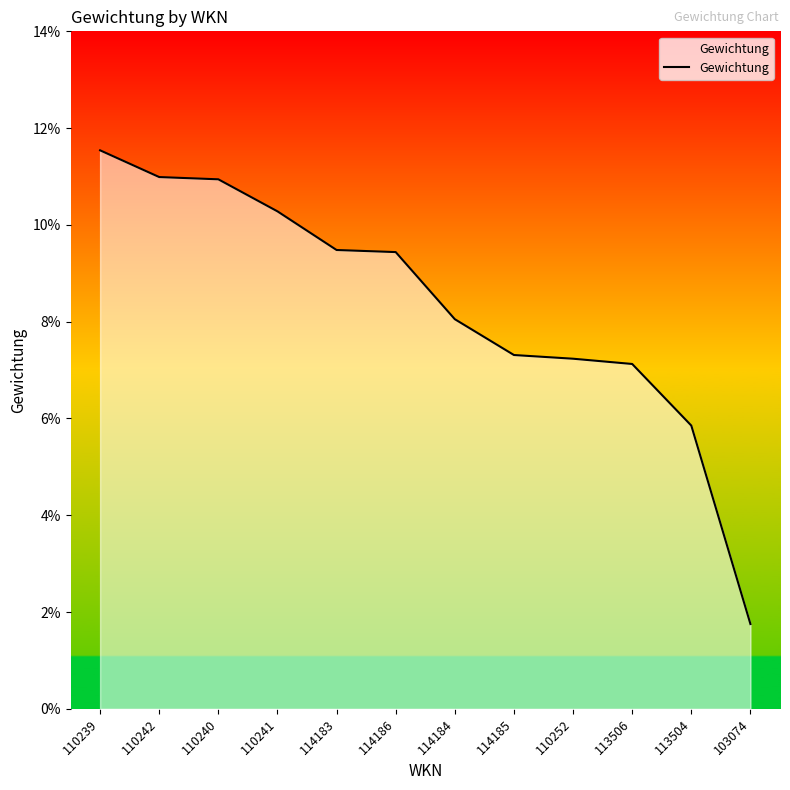

List the labels in order of value, smallest first.

103074, 113504, 113506, 110252, 114185, 114184, 114186, 114183, 110241, 110240, 110242, 110239